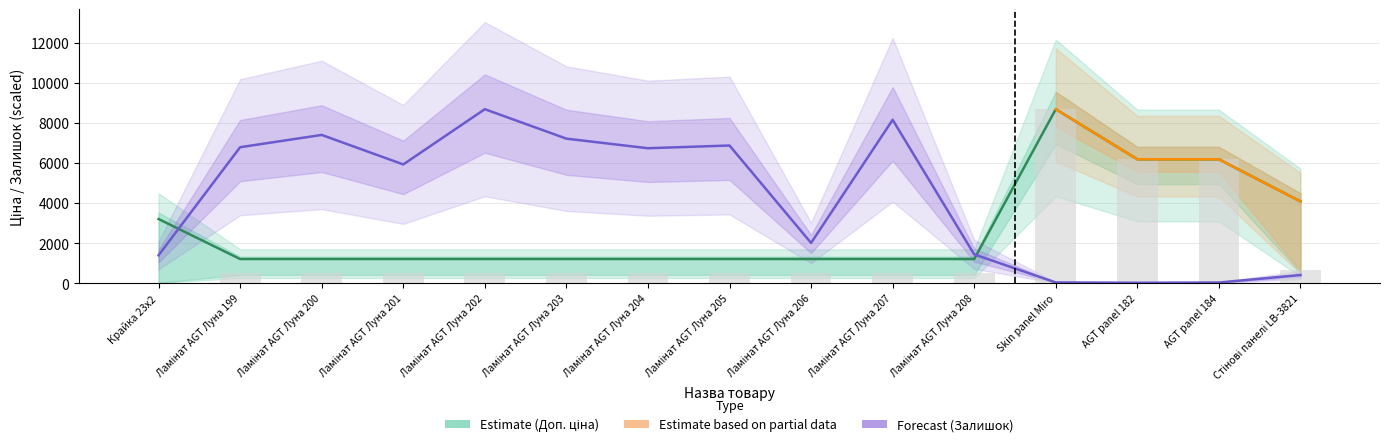

Is the value of Залишок at Ламінат AGT Луна 206 greater than the value of Доп. ціна at Ламінат AGT Луна 203?

Yes